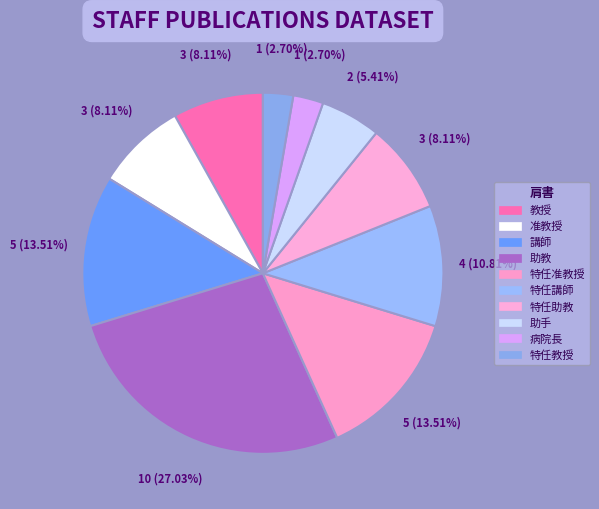

Combined, do 特任教授 and 特任准教授 account for over 50%?

No